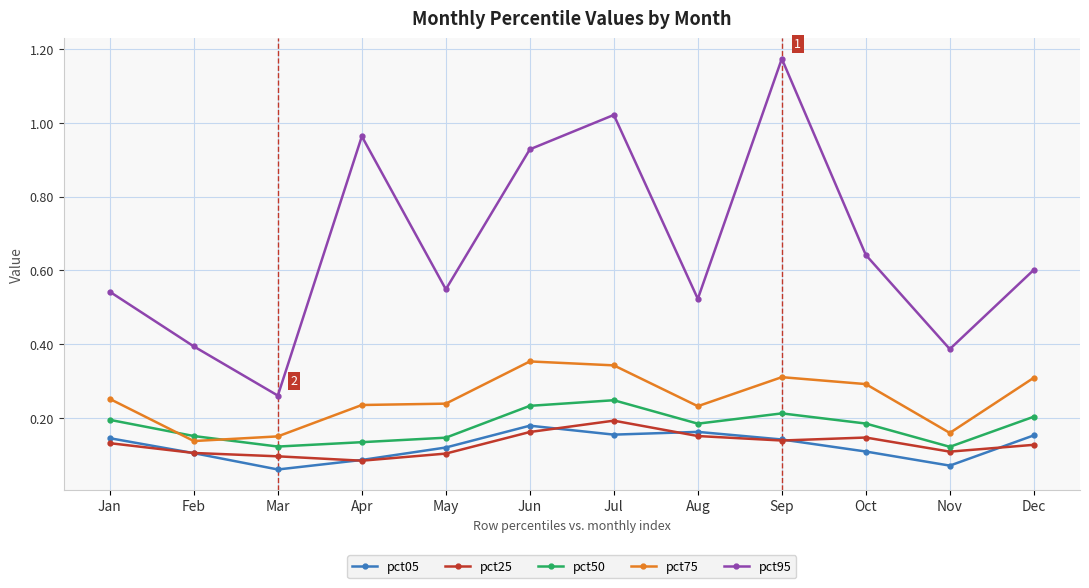

How many interior local valleys does the pct50 series have?

3